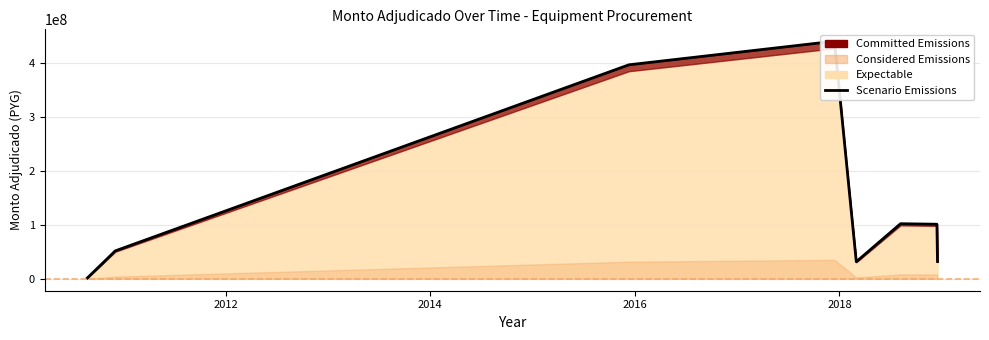

What is the value of the 6th point from the left?

102200000